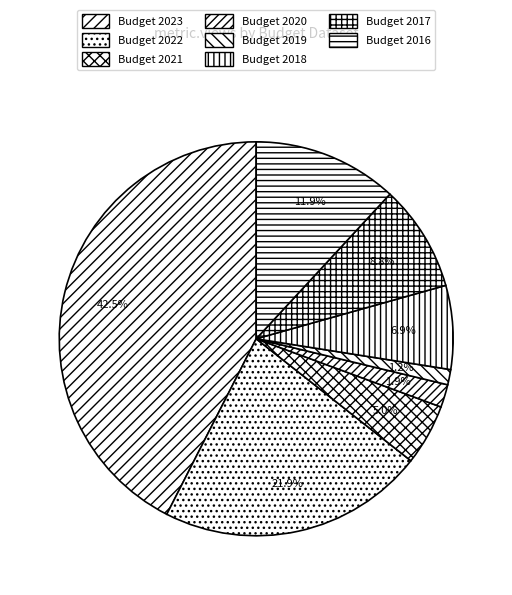

Rank the categories by value from highest to lowest.

Budget 2023, Budget 2022, Budget 2016, Budget 2017, Budget 2018, Budget 2021, Budget 2020, Budget 2019